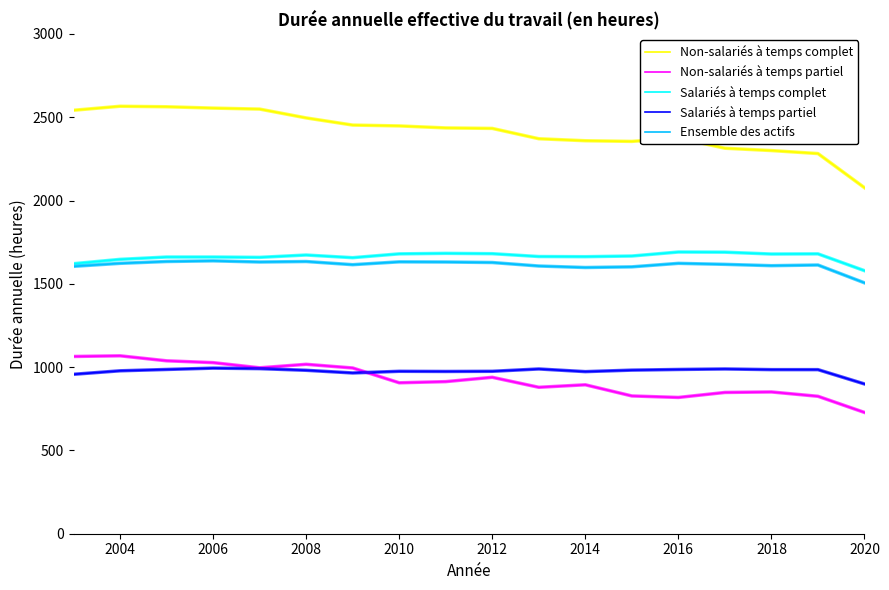

True or false: Salariés à temps partiel has more than 0 points higher than both neighbors.

True